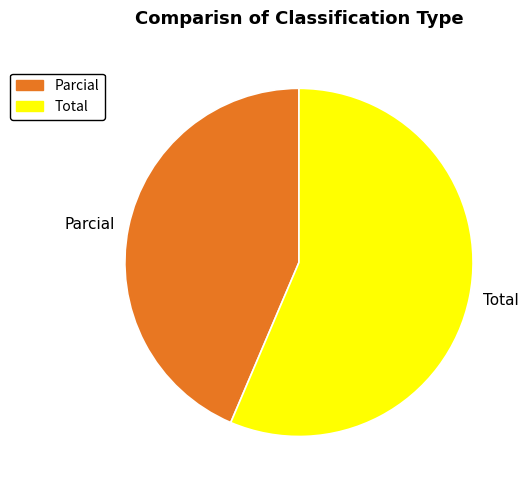

True or false: Parcial accounts for 44% of the total.

True